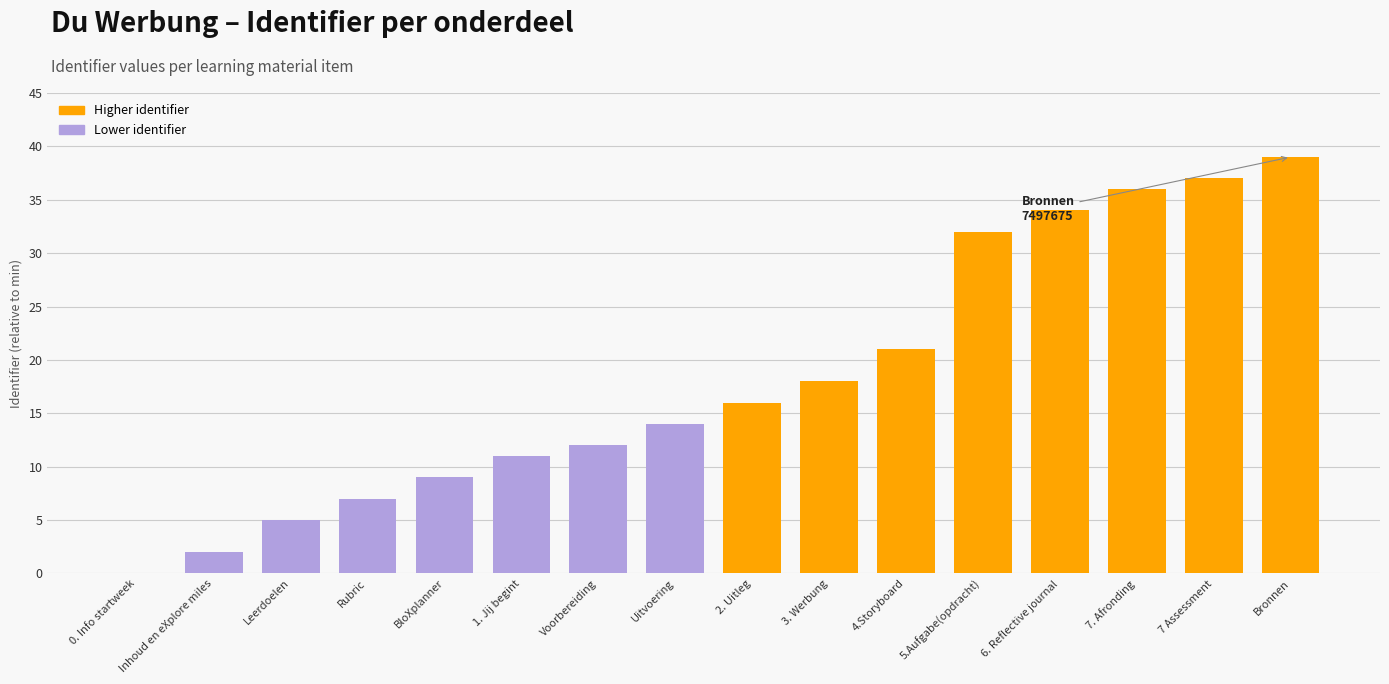

Which label corresponds to the largest value in the chart?

Bronnen